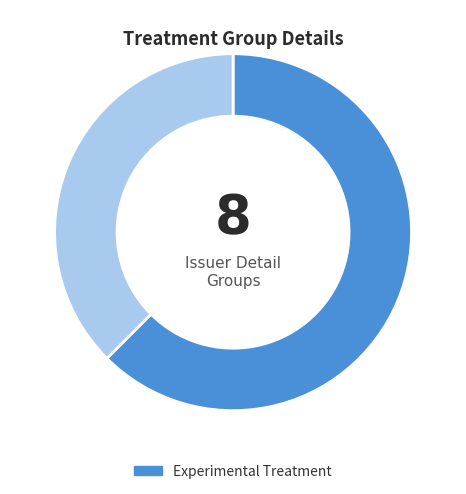

Is there any slice that represents more than half of the pie?

Yes